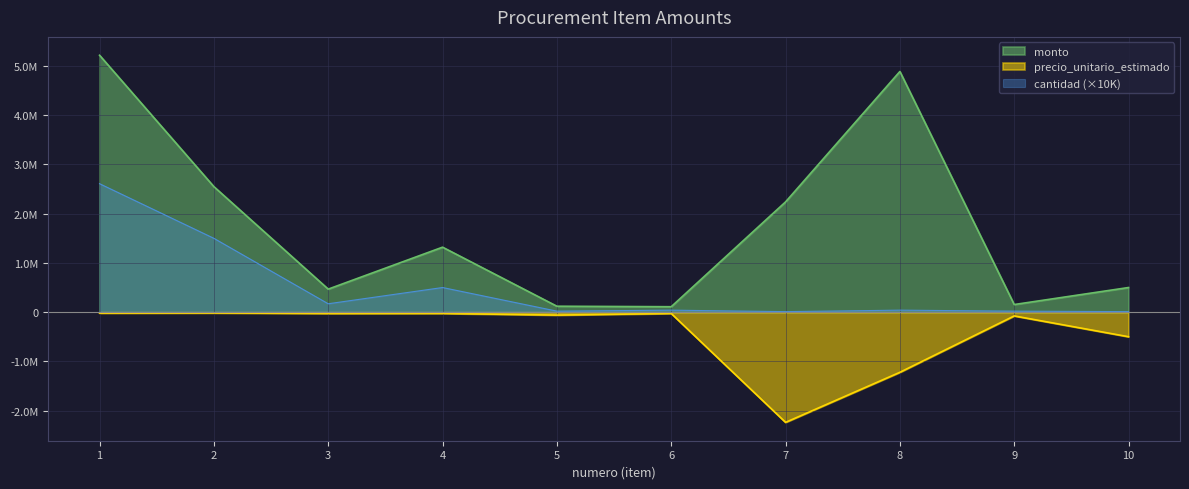

How many categories are shown in the chart?

10